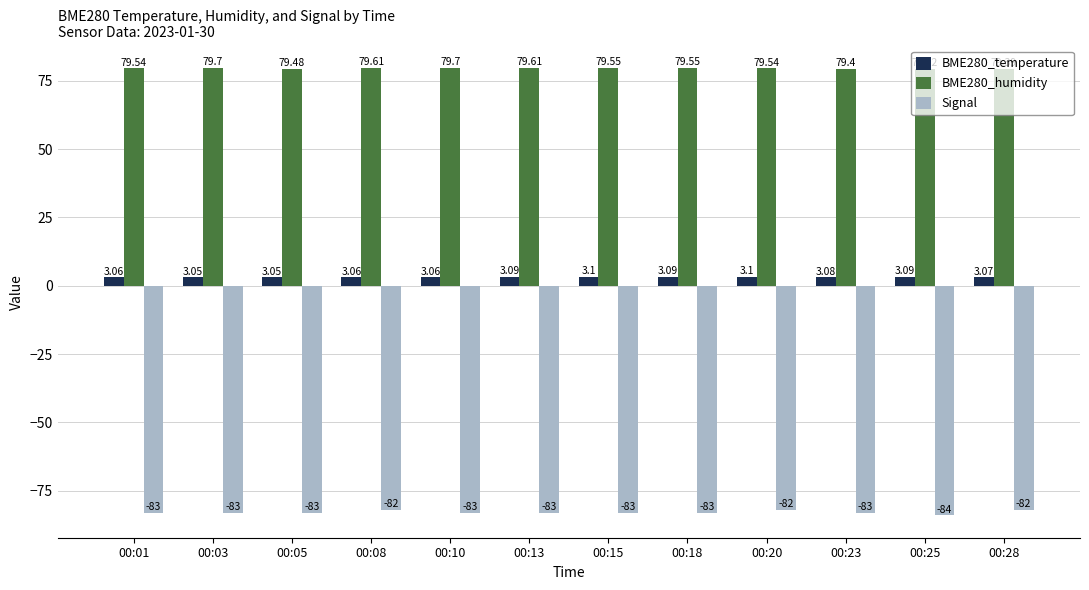

Between 00:15 and 00:23, which series saw the biggest shift?

BME280_humidity